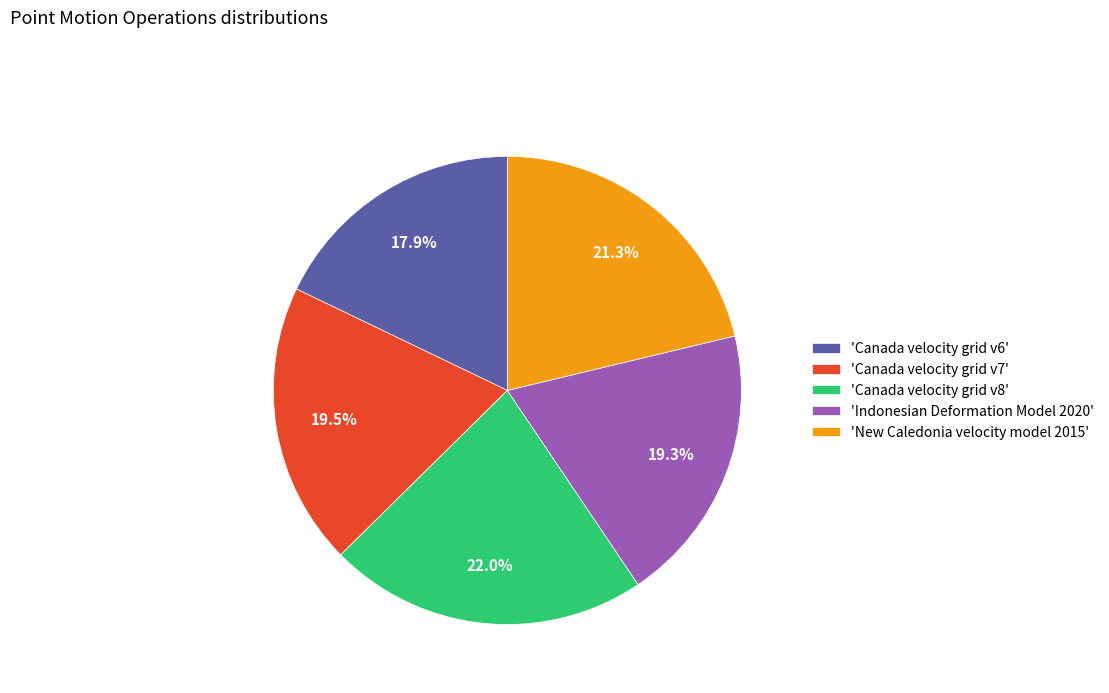

Does any single category account for the majority?

No